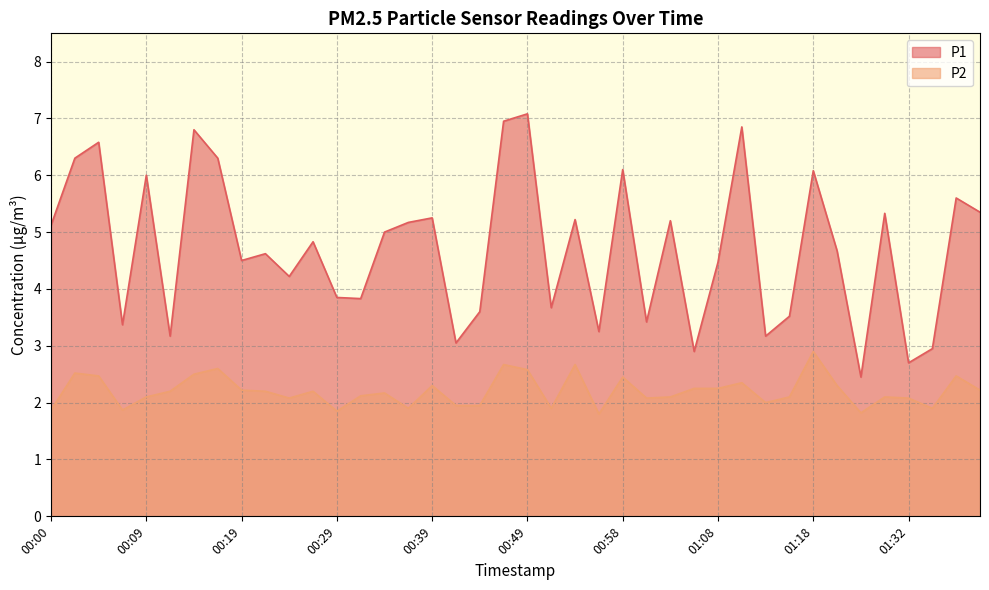

Which series changed the most between 00:02 and 01:16?

P1